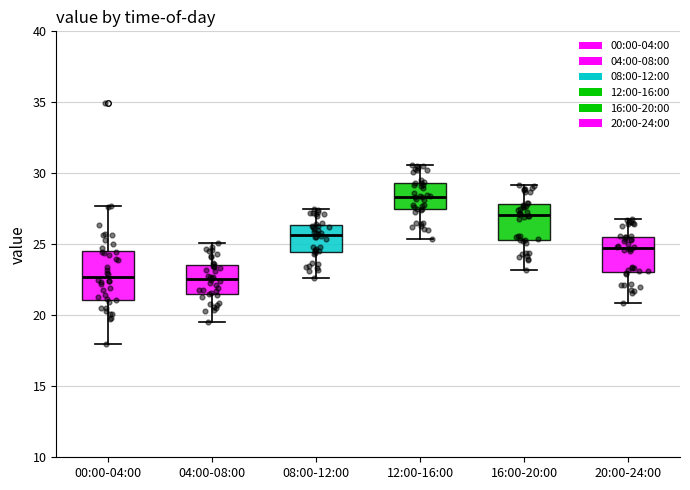

Reading left to right, transcribe this box plot: for each box, give where its median line is, the range the box spans, and where its two whiskers end, as read against the y-axis. The values are not printed on the chart, so give them approximately, as read against the axis.

00:00-04:00: median 22.5, box 21.0 to 24.5, whiskers 18.0 to 27.5
04:00-08:00: median 22.5, box 21.5 to 23.5, whiskers 19.5 to 25.0
08:00-12:00: median 25.5, box 24.5 to 26.5, whiskers 22.5 to 27.5
12:00-16:00: median 28.5, box 27.5 to 29.5, whiskers 25.5 to 30.5
16:00-20:00: median 27.0, box 25.5 to 28.0, whiskers 23.0 to 29.0
20:00-24:00: median 25.0, box 23.0 to 25.5, whiskers 21.0 to 27.0